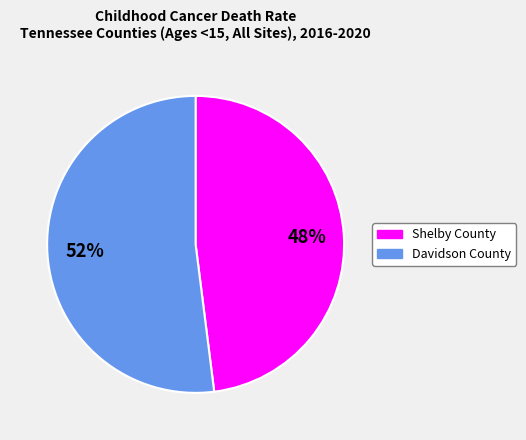

Which category has the biggest portion of the pie?

Davidson County